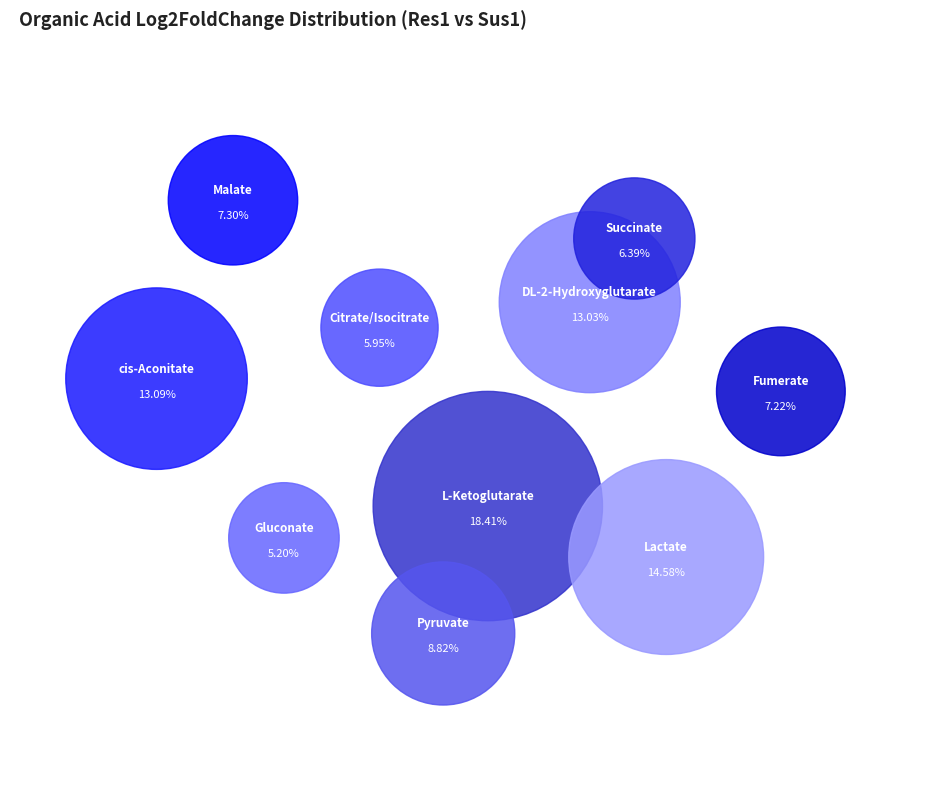

Is it true that L-Ketoglutarate is 7% of the pie?

False